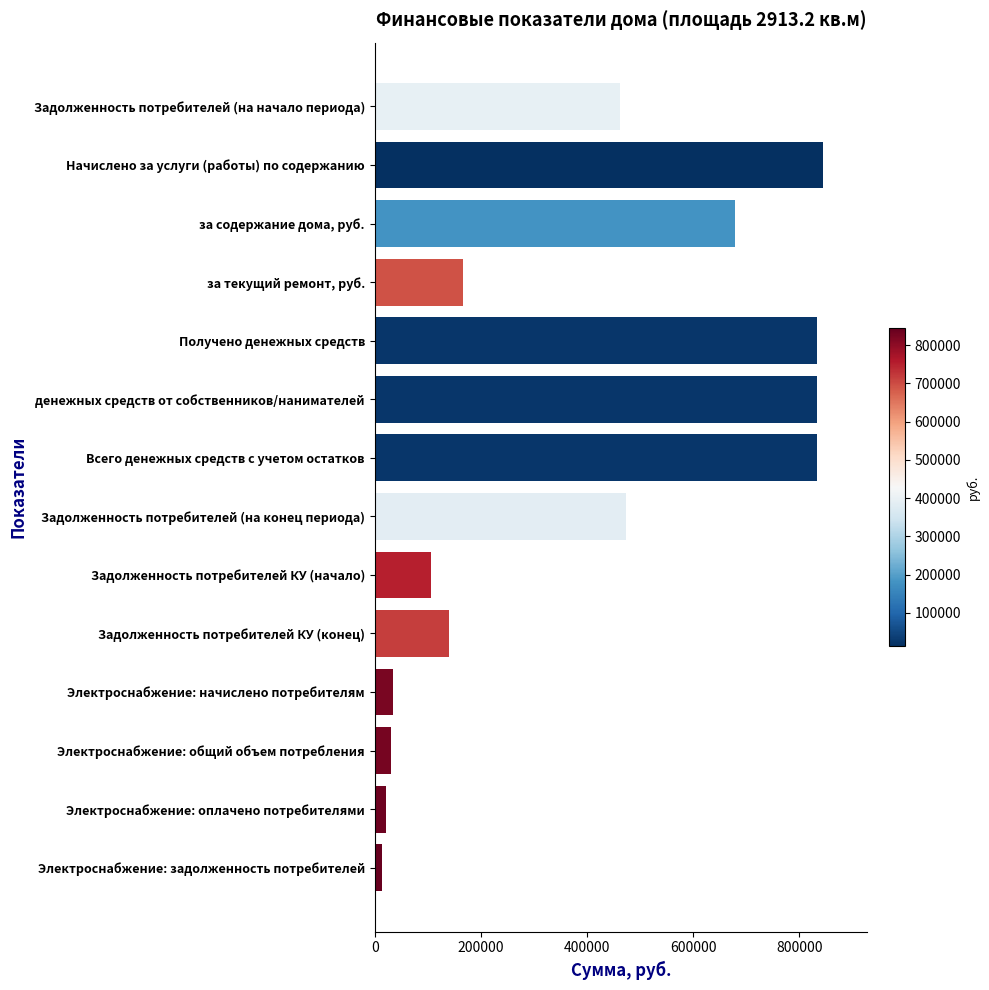

What is the label of the 11th bar from the bottom?

за текущий ремонт, руб.